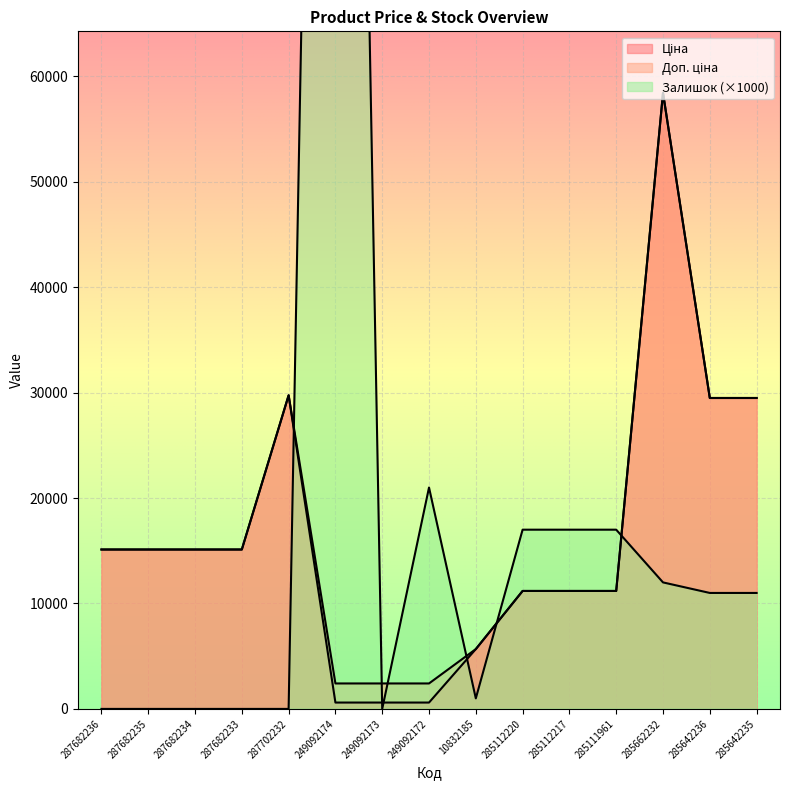

How many interior local valleys does the Залишок series have?

2